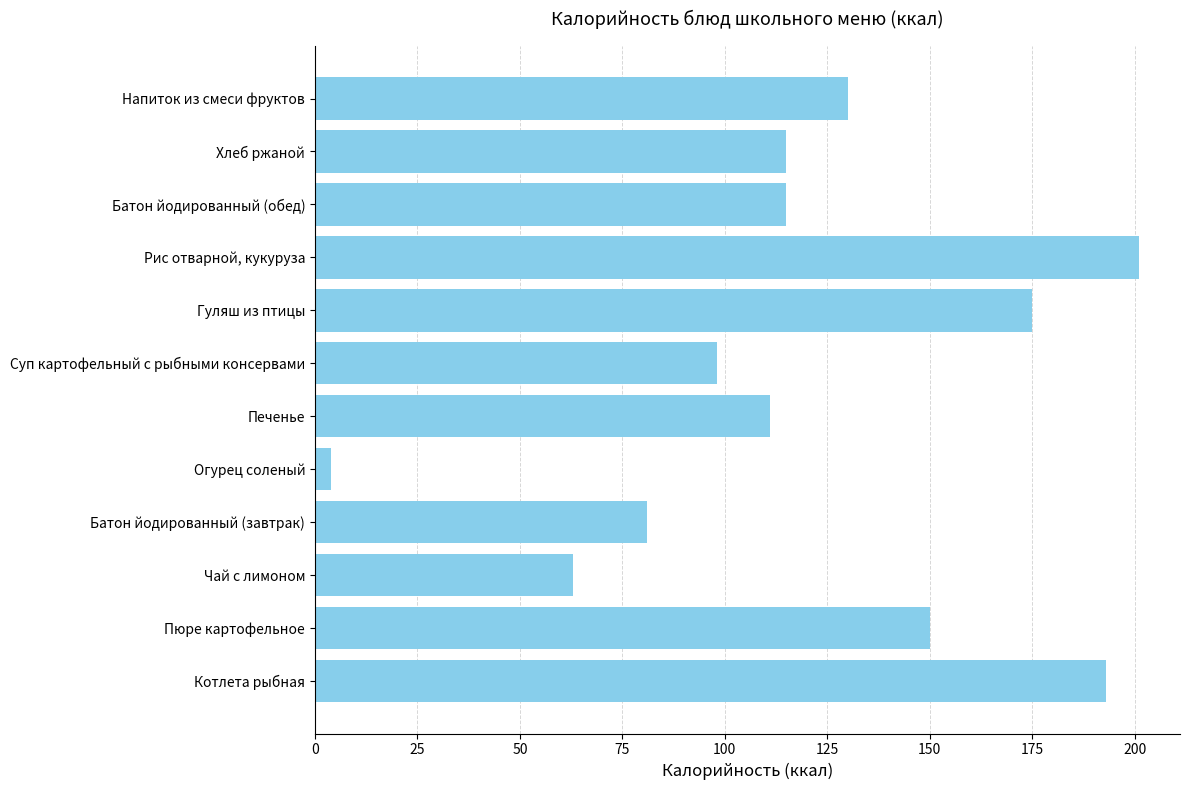

What is the greatest value displayed?

201